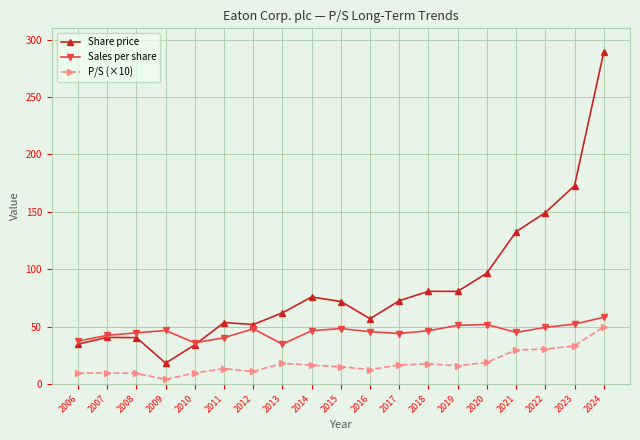

Which series has the largest total across all categories?

Share price